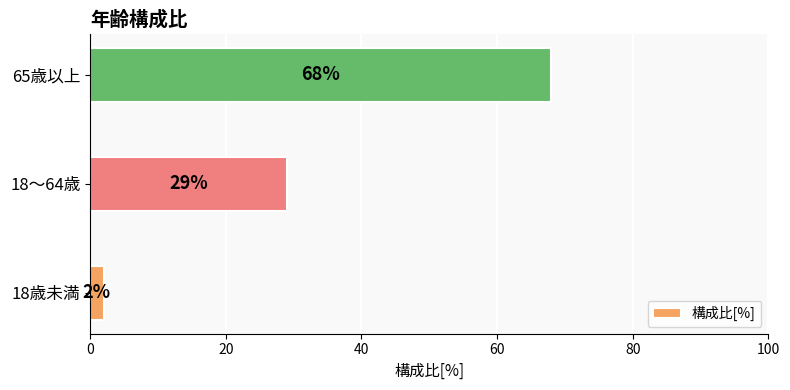

At which label is the value closest to 35?

18～64歳